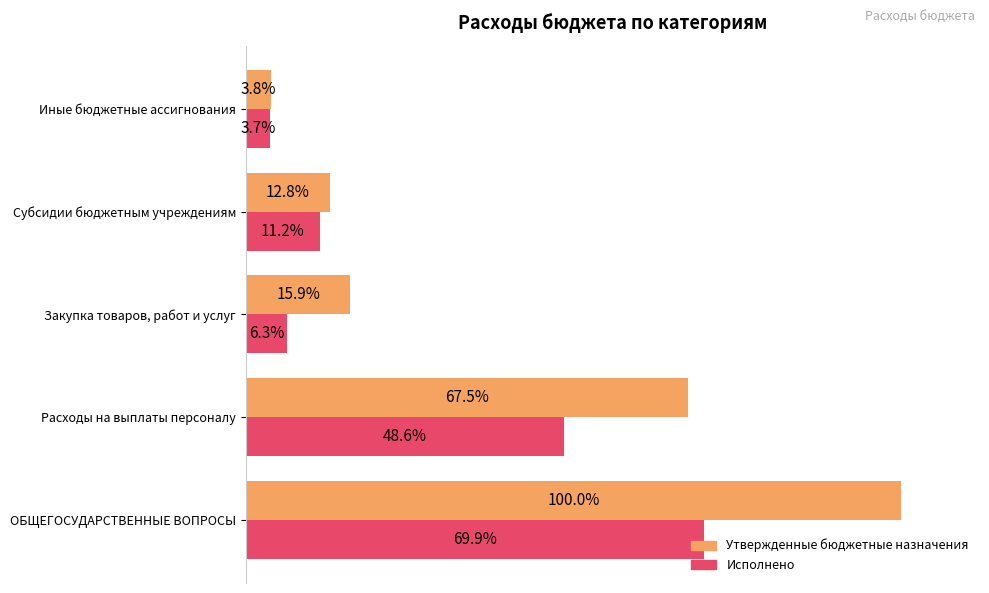

What are all the series names shown in the legend?

Утвержденные бюджетные назначения, Исполнено